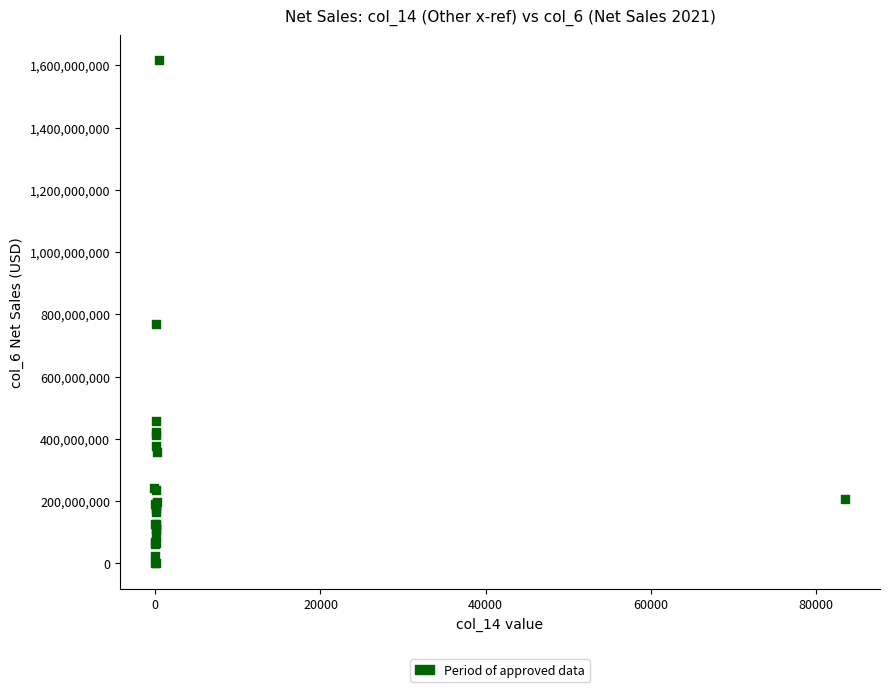

What Y value in the scatter plot is closest to 807779844?

769133746.5